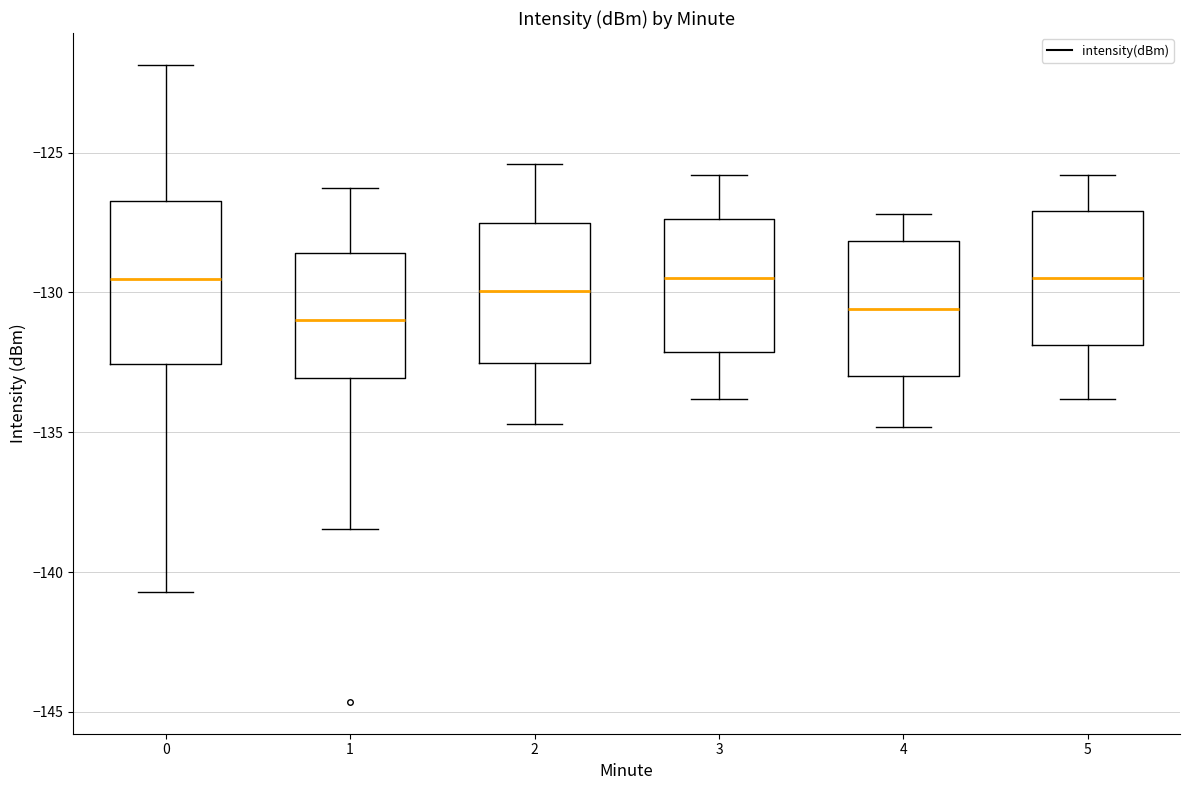

Where is the lower edge of the box at x = 3 on the y-axis? The values are not printed on the chart, so give them approximately, as read against the axis.

-132.0